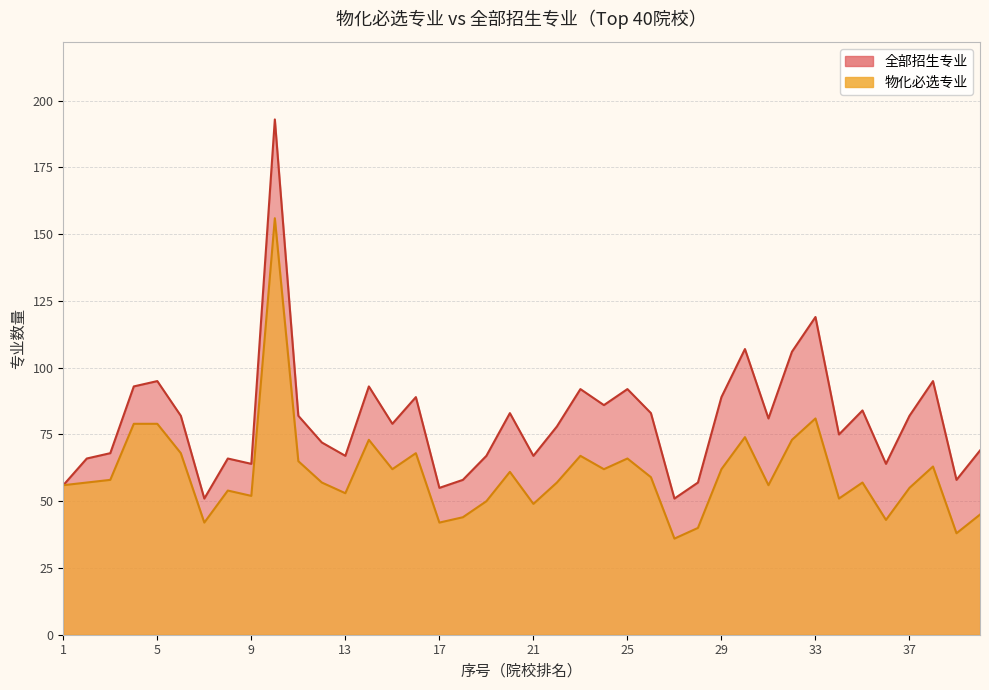

How many interior local valleys does the 物化必选专业 series have?

12